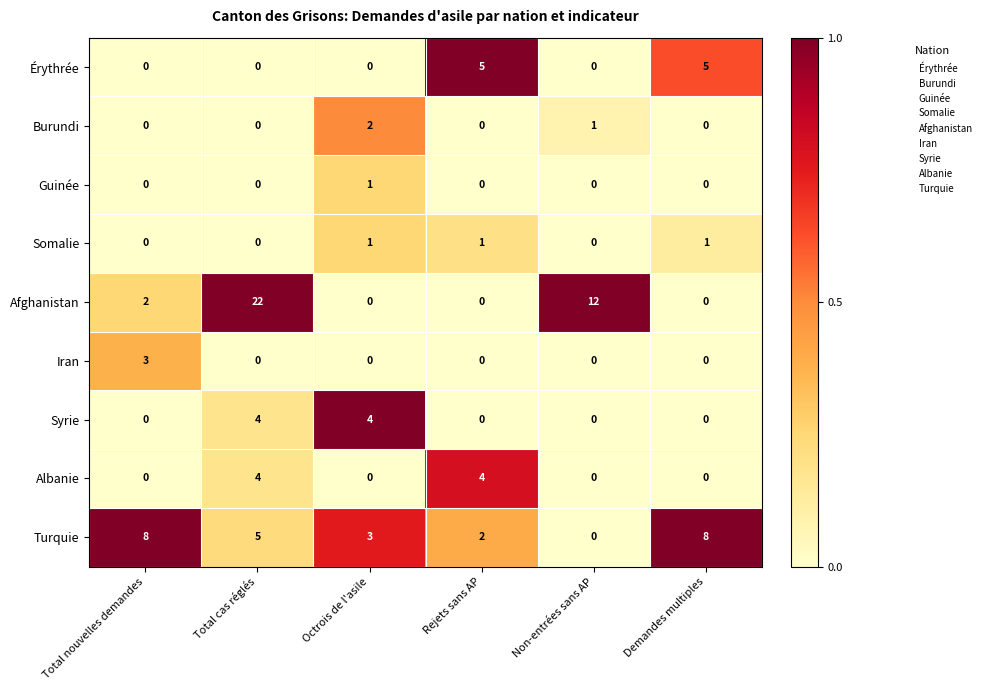

What is the difference between the maximum and minimum values in the Turquie series?

8